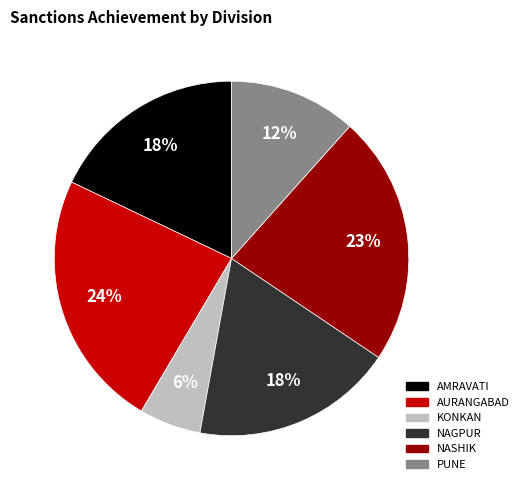

How many segments does this pie chart have?

6